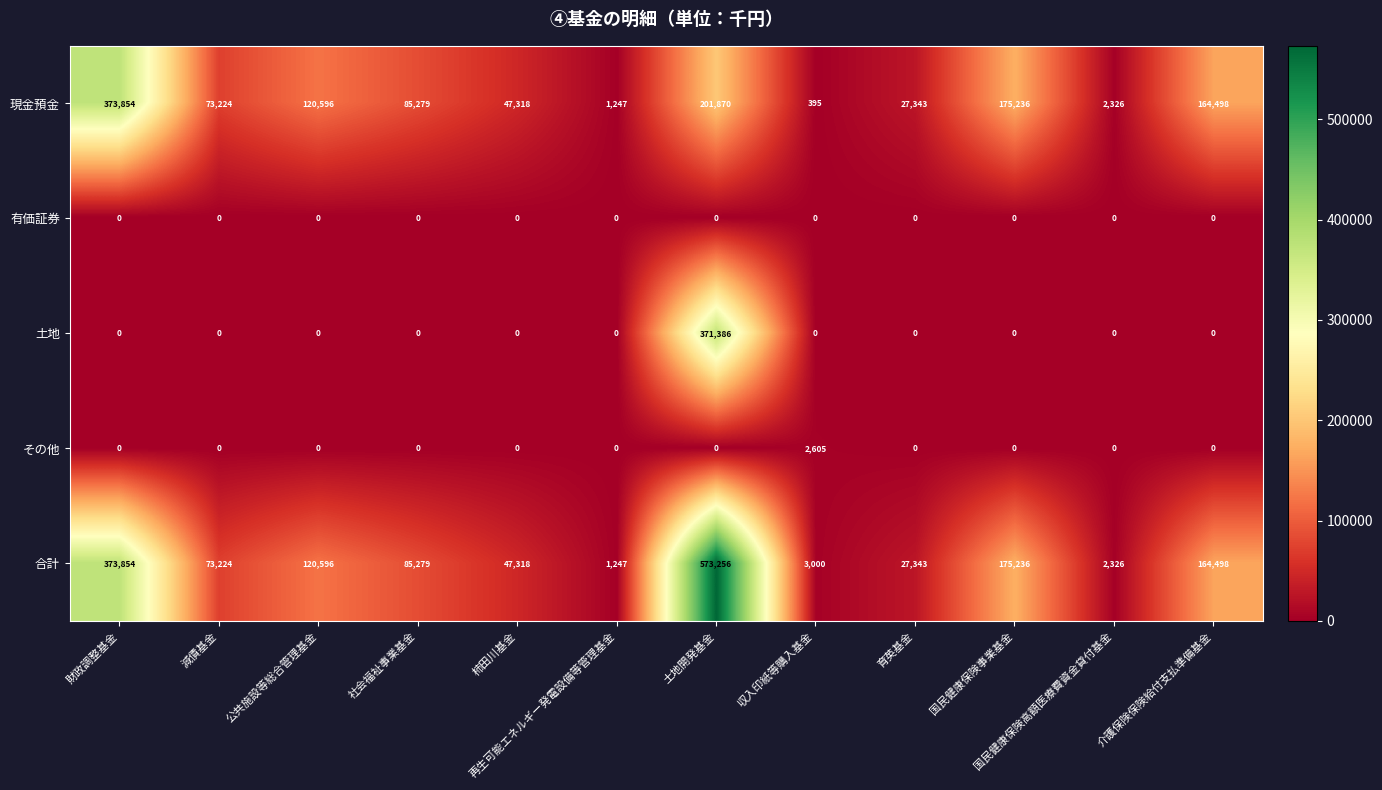

At which label does 現金預金 first exceed 85279?

財政調整基金